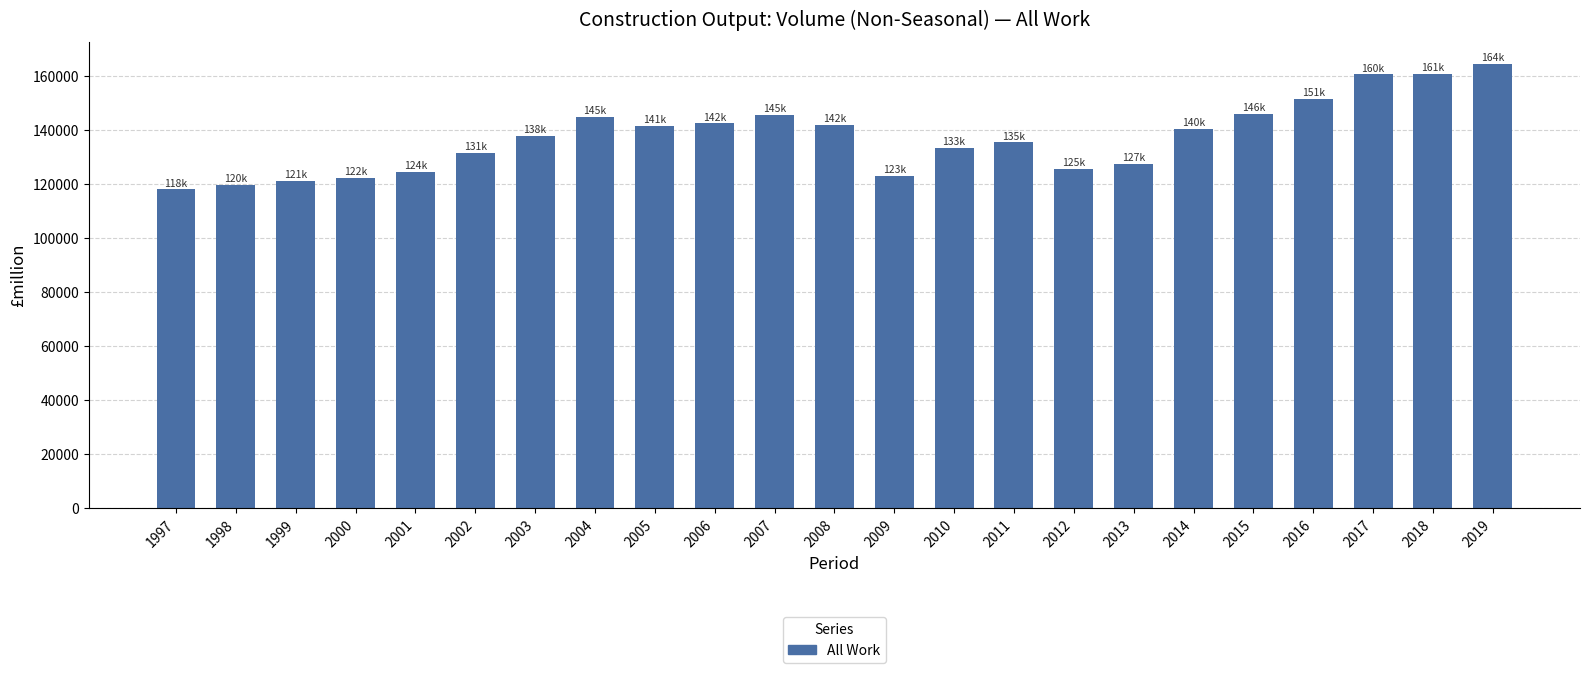

What is the minimum value shown in the chart?

117827